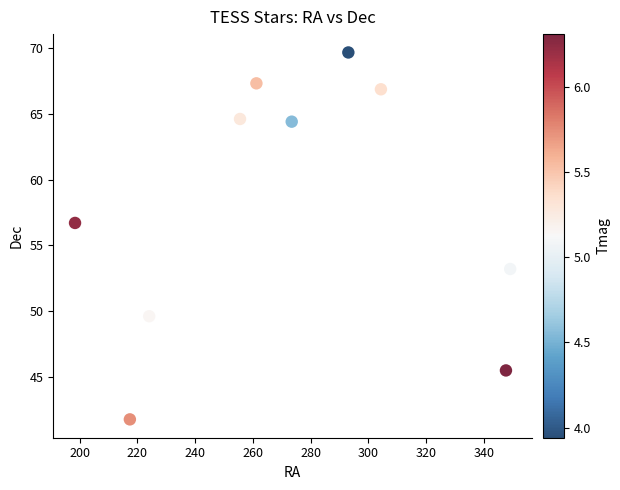

What is the average Y value?

58.0